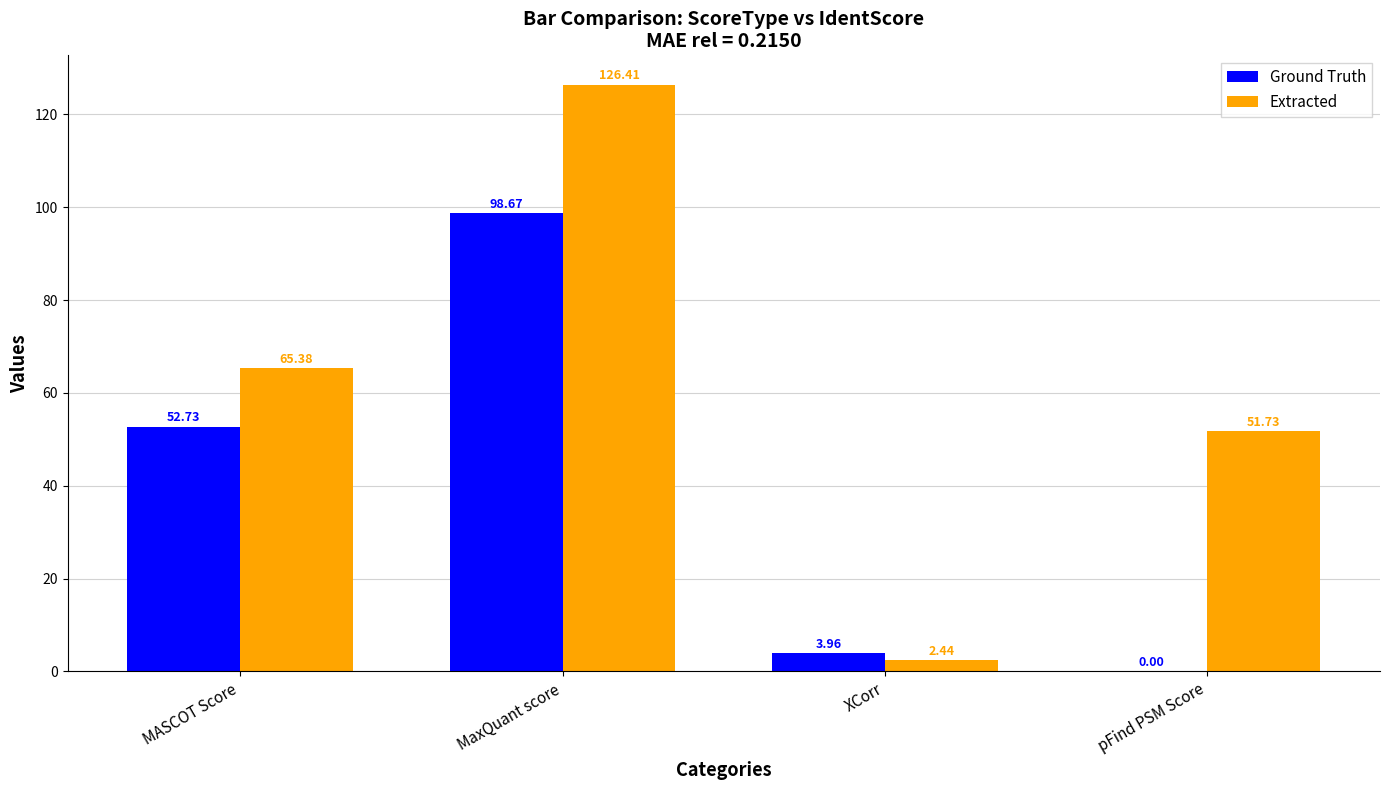

How many data points in Extracted are above 65?

2